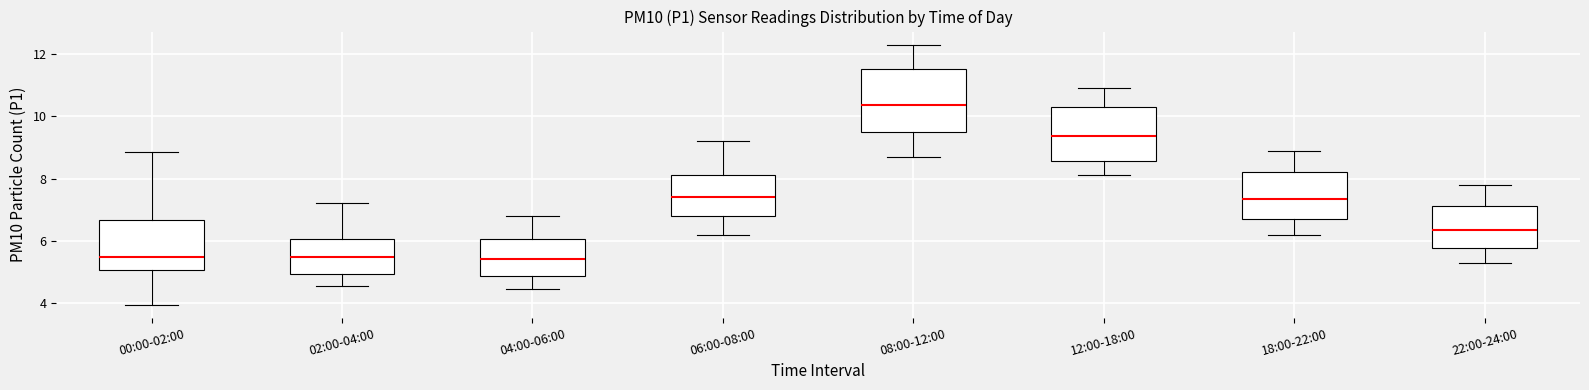

Reading left to right, read every box against the y-axis: the position of its median line, the range the box covers, and the ends of its whiskers. The values are not printed on the chart, so give them approximately, as read against the axis.

00:00-02:00: median 5.4, box 5.0 to 6.6, whiskers 4.0 to 8.8
02:00-04:00: median 5.4, box 5.0 to 6.0, whiskers 4.6 to 7.2
04:00-06:00: median 5.4, box 4.8 to 6.0, whiskers 4.4 to 6.8
06:00-08:00: median 7.4, box 6.8 to 8.2, whiskers 6.2 to 9.2
08:00-12:00: median 10.4, box 9.6 to 11.6, whiskers 8.8 to 12.4
12:00-18:00: median 9.4, box 8.6 to 10.4, whiskers 8.2 to 11.0
18:00-22:00: median 7.4, box 6.8 to 8.2, whiskers 6.2 to 9.0
22:00-24:00: median 6.4, box 5.8 to 7.2, whiskers 5.4 to 7.8